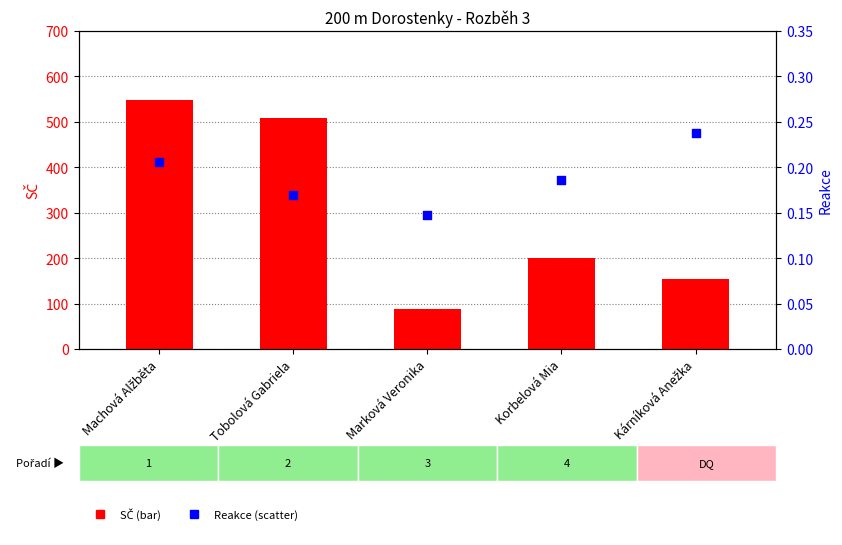

Which series has the largest total across all categories?

SČ